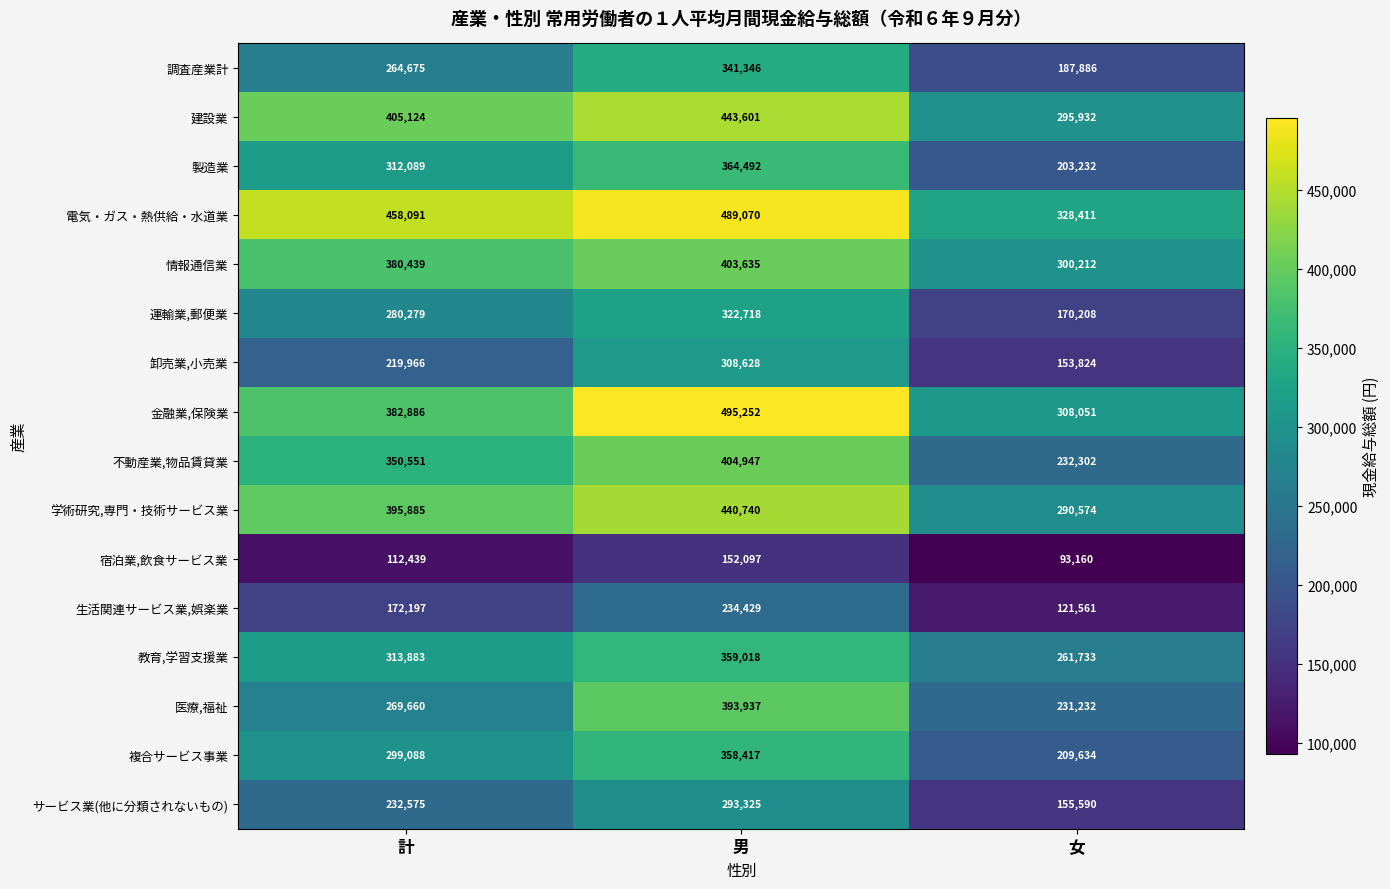

Is it true that 医療,福祉 equals 231232 at 女?

True